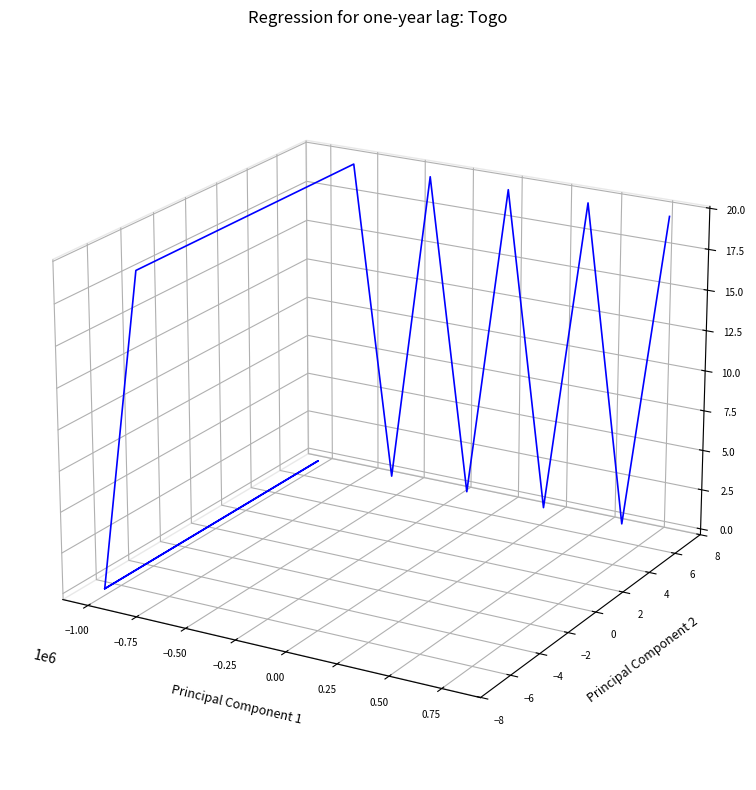

What is the label of the 14th point from the left?

13